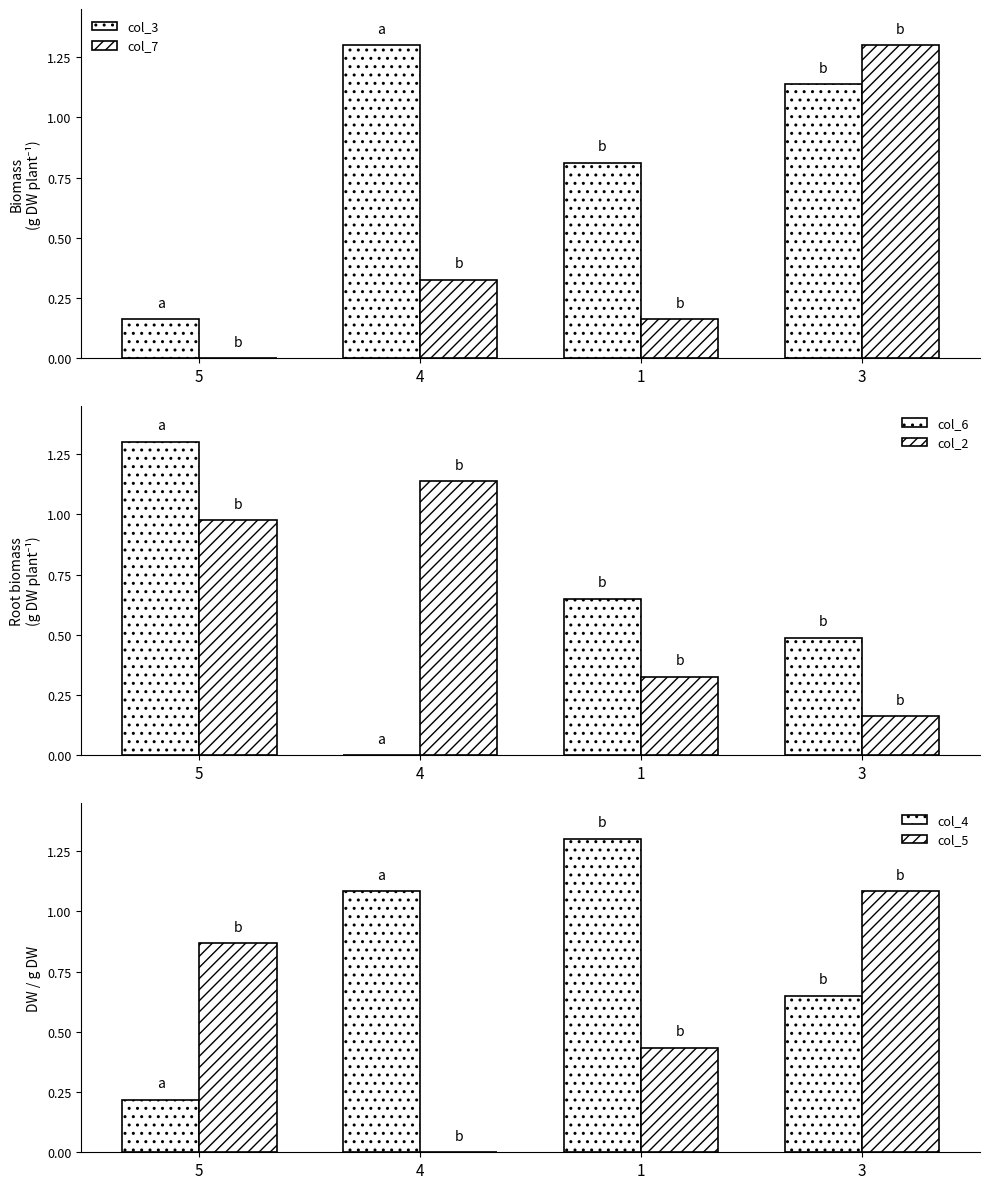

The col_2 series shows 1.6 at 4. True or false?

False